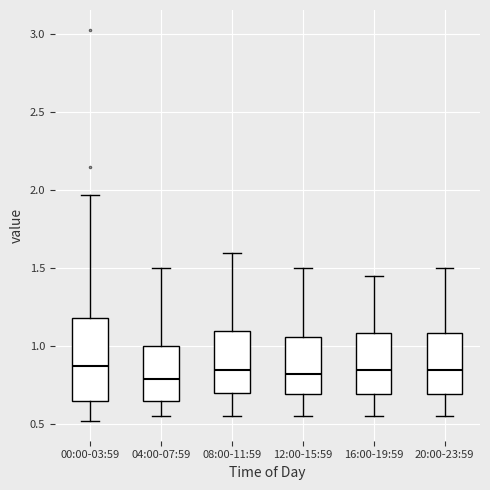

Reading left to right, read every box against the y-axis: the position of its median line, the range the box covers, and the ends of its whiskers. The values are not printed on the chart, so give them approximately, as read against the axis.

00:00-03:59: median 0.90, box 0.65 to 1.20, whiskers 0.50 to 1.95
04:00-07:59: median 0.80, box 0.65 to 1.00, whiskers 0.55 to 1.50
08:00-11:59: median 0.85, box 0.70 to 1.10, whiskers 0.55 to 1.60
12:00-15:59: median 0.85, box 0.70 to 1.05, whiskers 0.55 to 1.50
16:00-19:59: median 0.85, box 0.70 to 1.10, whiskers 0.55 to 1.45
20:00-23:59: median 0.85, box 0.70 to 1.10, whiskers 0.55 to 1.50